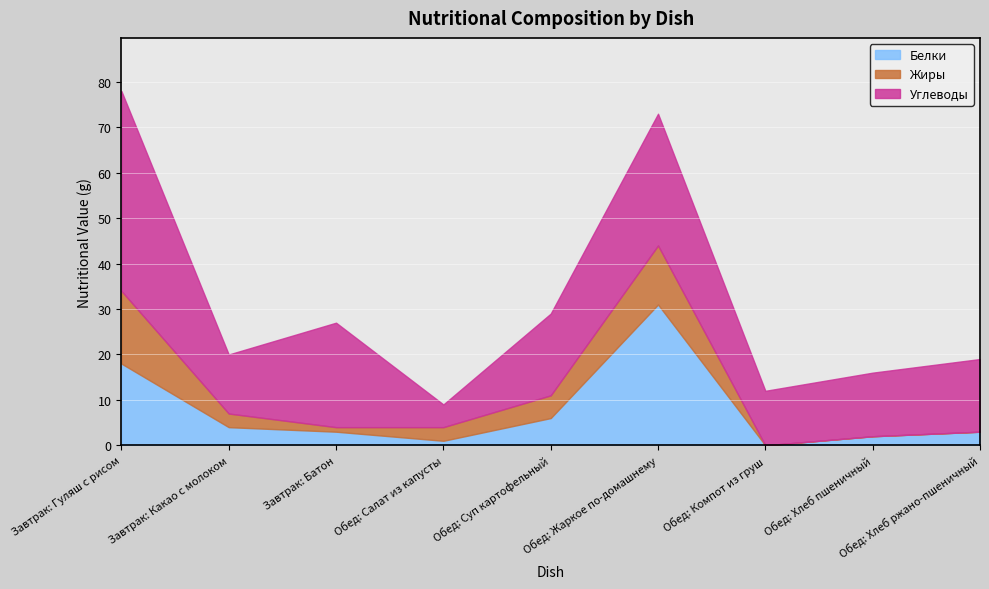

True or false: Белки and Жиры intersect in this chart.

True